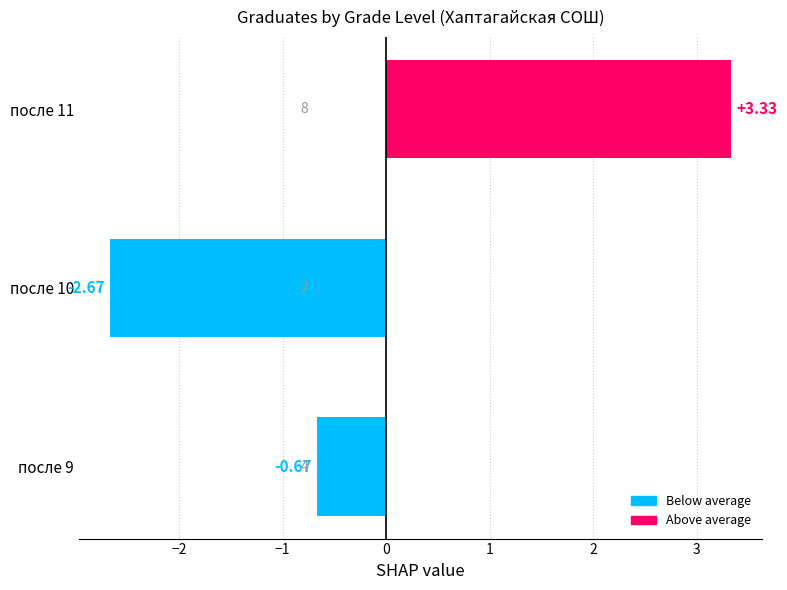

Are the bars horizontal?

Yes